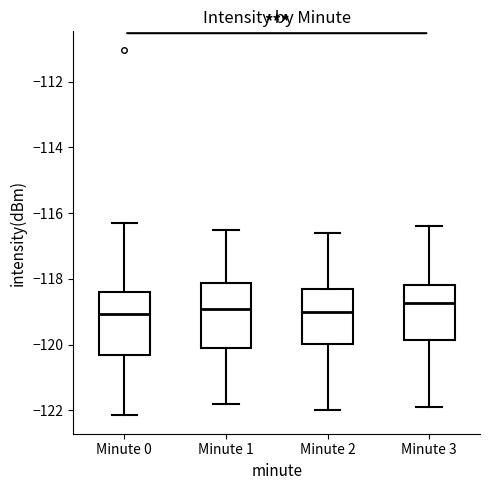

Where does the upper whisker of the box for Minute 0 end on the y-axis? The values are not printed on the chart, so give them approximately, as read against the axis.

-116.2